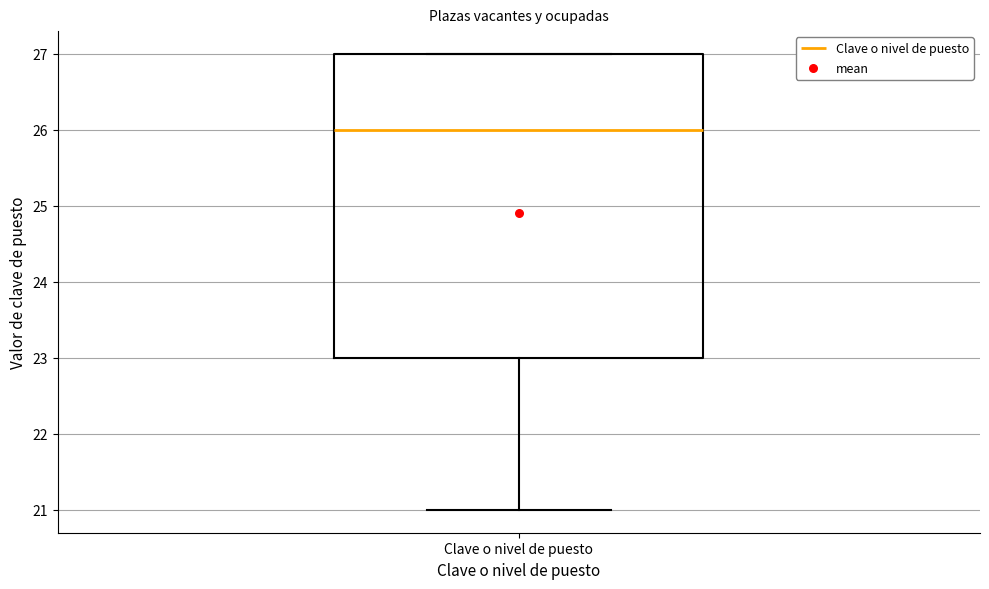

Read this box plot against the y-axis: the position of the median line, the range covered by the box, and the ends of both whiskers. The values are not printed on the chart, so give them approximately, as read against the axis.

median 26, box 23 to 27, whiskers 21 to 27